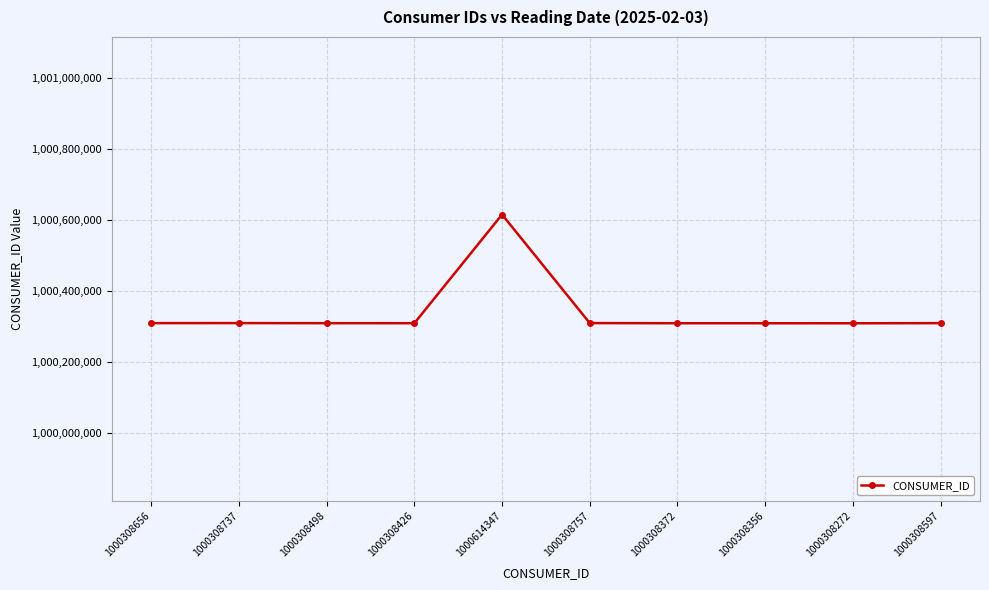

What is the change in value from 1000614347 to 1000308597?

-305750